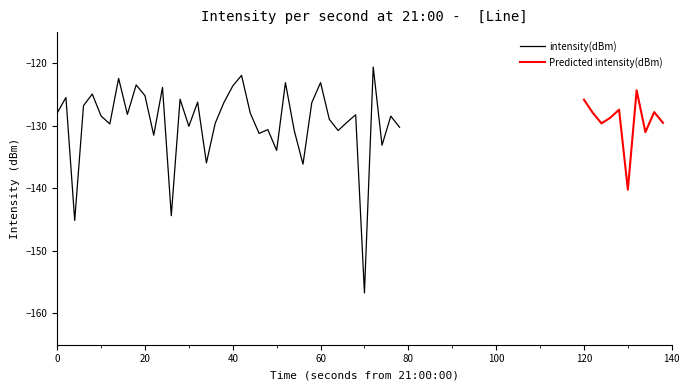

What is the highest value of the intensity(dBm) series?

-120.6